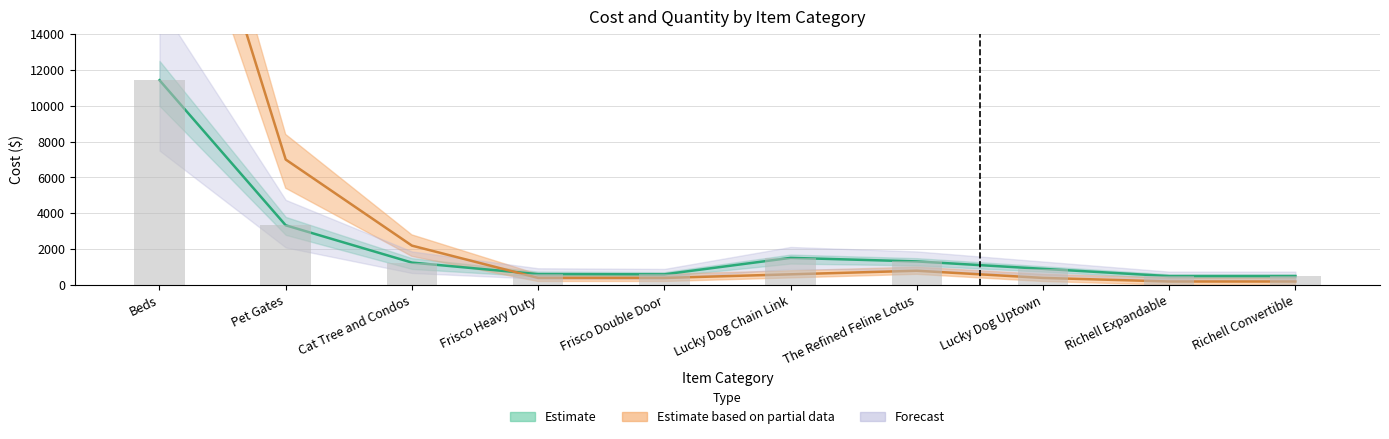

Which has a higher value, The Refined Feline Lotus or Cat Tree and Condos?

The Refined Feline Lotus